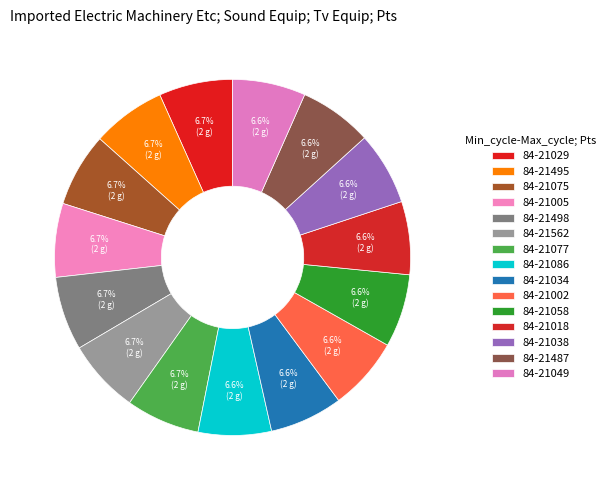

Rank the categories by value from highest to lowest.

84-21075, 84-21005, 84-21495, 84-21029, 84-21077, 84-21498, 84-21562, 84-21018, 84-21002, 84-21487, 84-21034, 84-21086, 84-21049, 84-21058, 84-21038